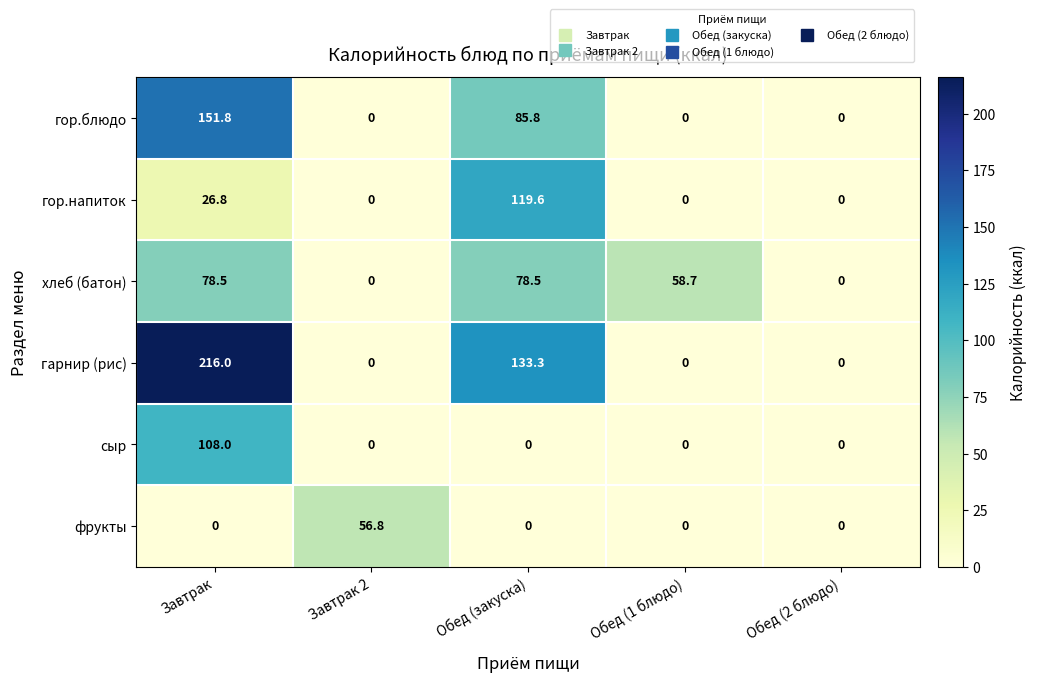

Which series changed the most between Завтрак and Обед (1 блюдо)?

гарнир (рис)